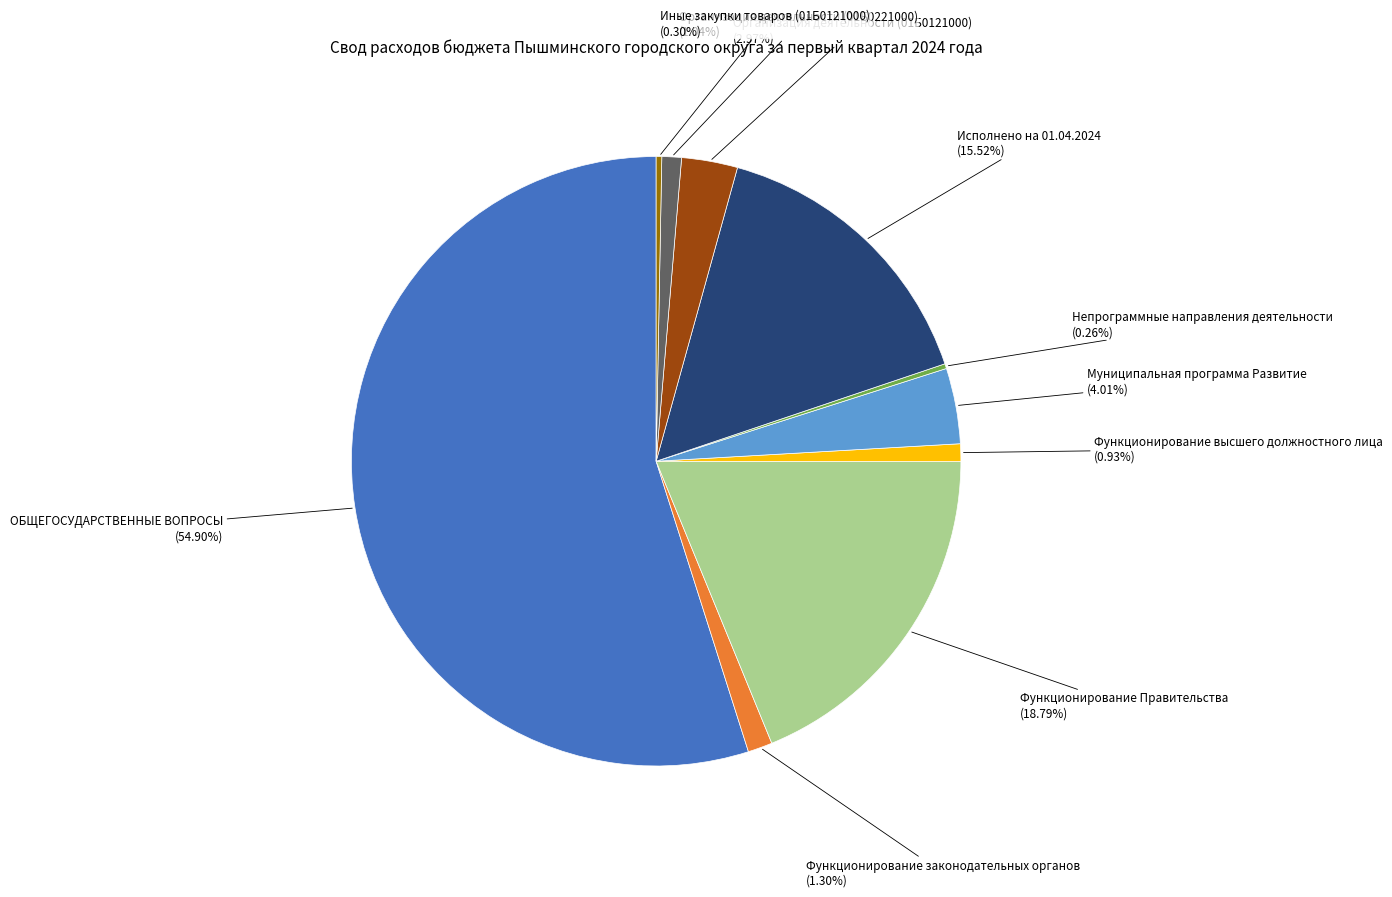

Is the sum of Организация деятельности (01Б0221000) and Иные закупки товаров (01Б0121000) greater than half?

No